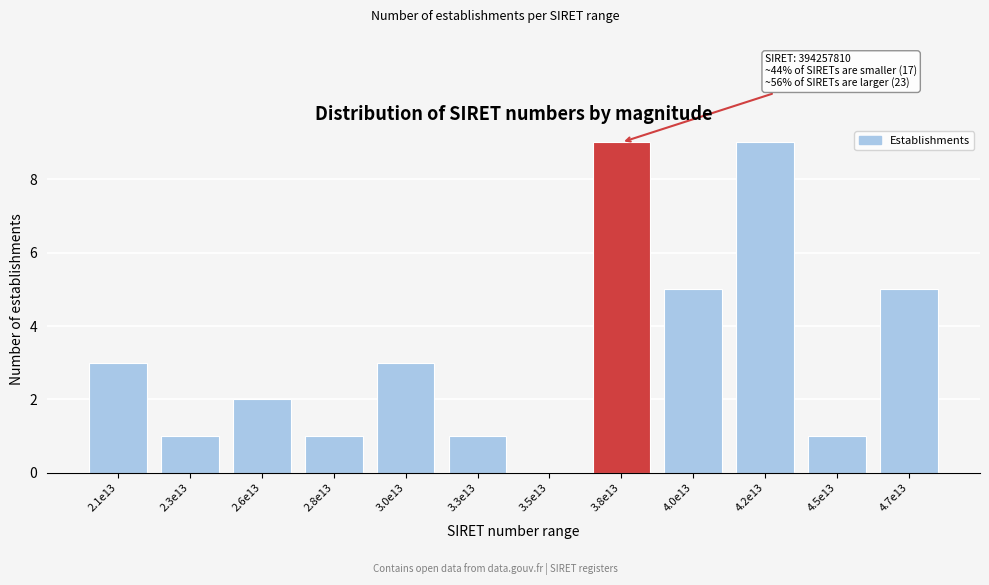

Reading left to right, list all the values displayed in this chart.

2.1e13=3	2.3e13=1	2.6e13=2	2.8e13=1	3.0e13=3	3.3e13=1	3.5e13=0	3.8e13=9	4.0e13=5	4.2e13=9	4.5e13=1	4.7e13=5